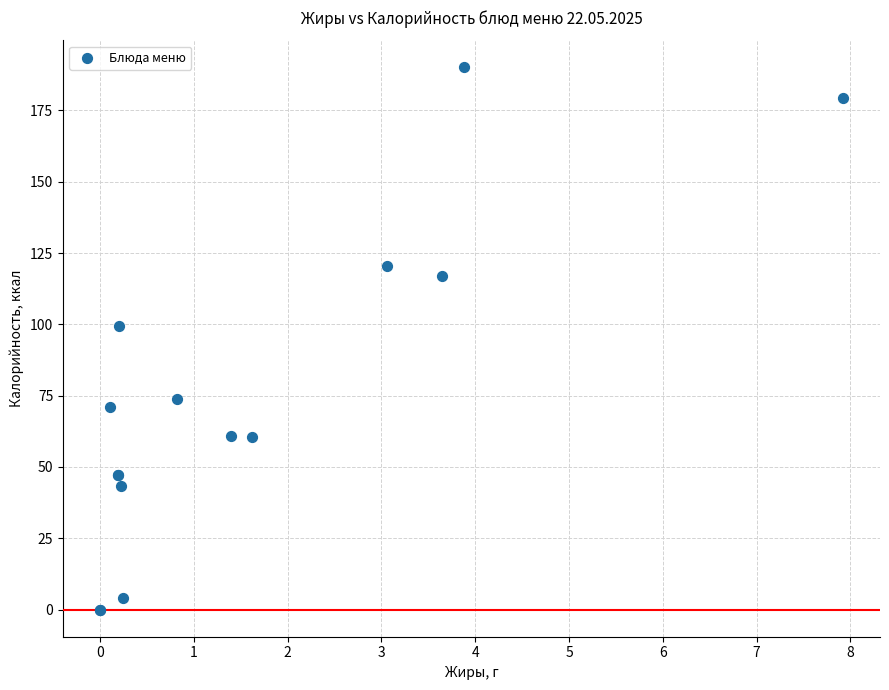

What Y value in the scatter plot is closest to 95?

99.4